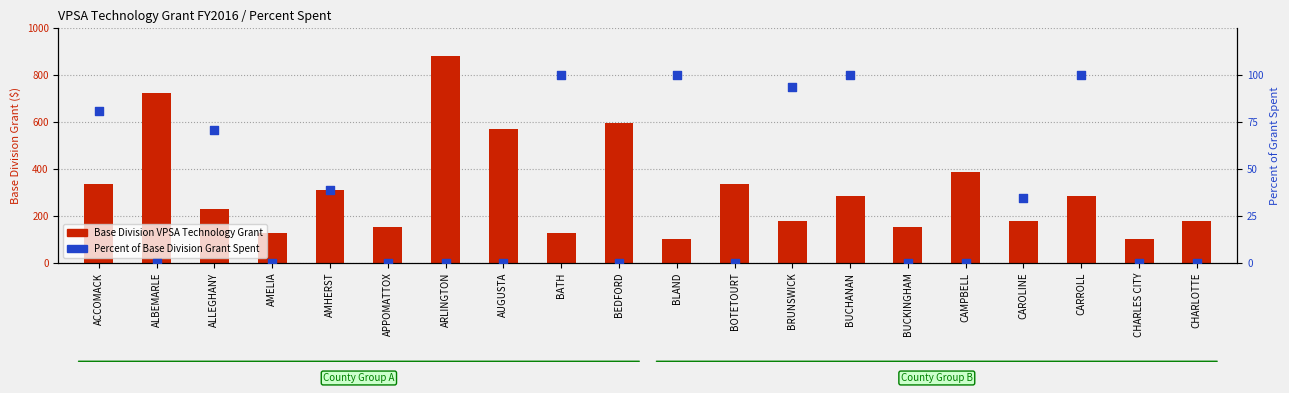

Which series contains the highest Y value?

Base Division VPSA Technology Grant